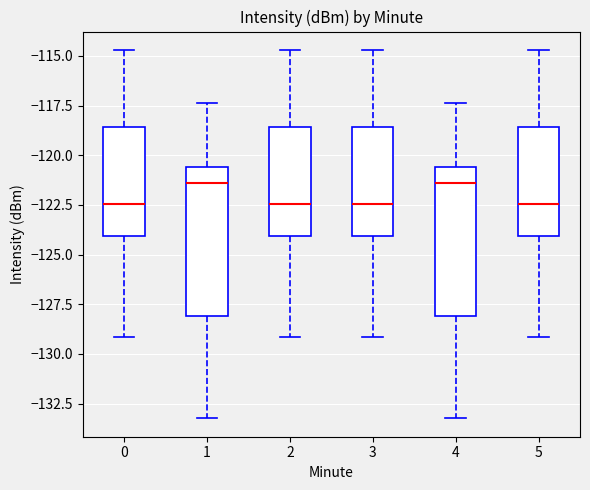

Where does the median line of the box at x = 5 sit on the y-axis? The values are not printed on the chart, so give them approximately, as read against the axis.

-122.5